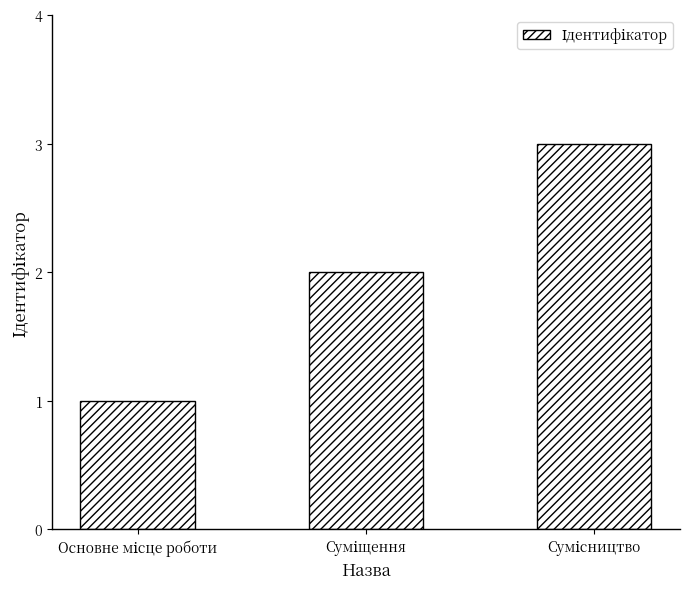

What is the sum of all values?

6